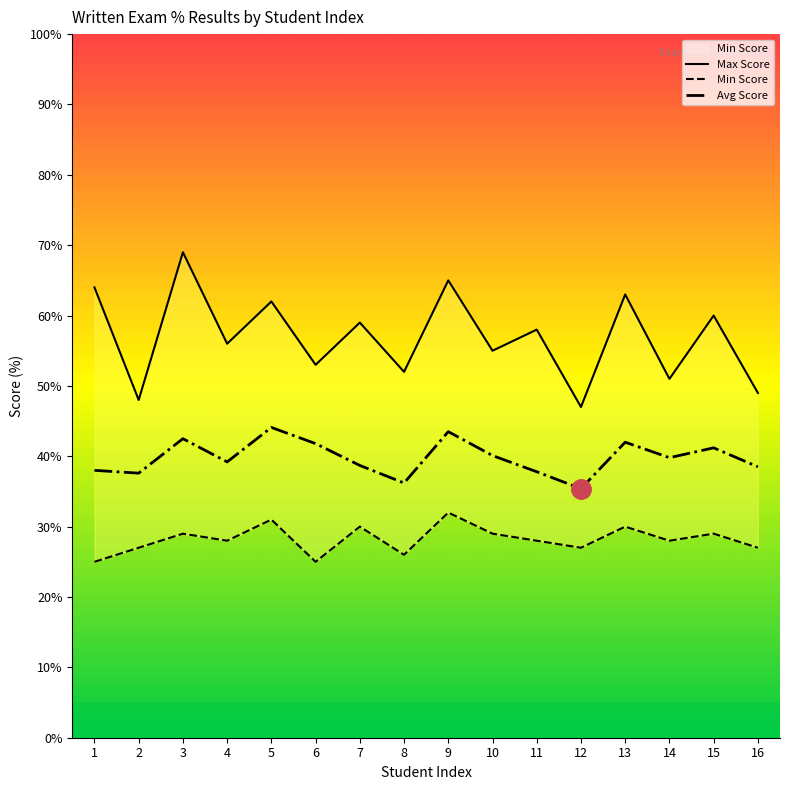

List the series in order of their overall mean, lowest first.

Min Score, Avg Score, Max Score